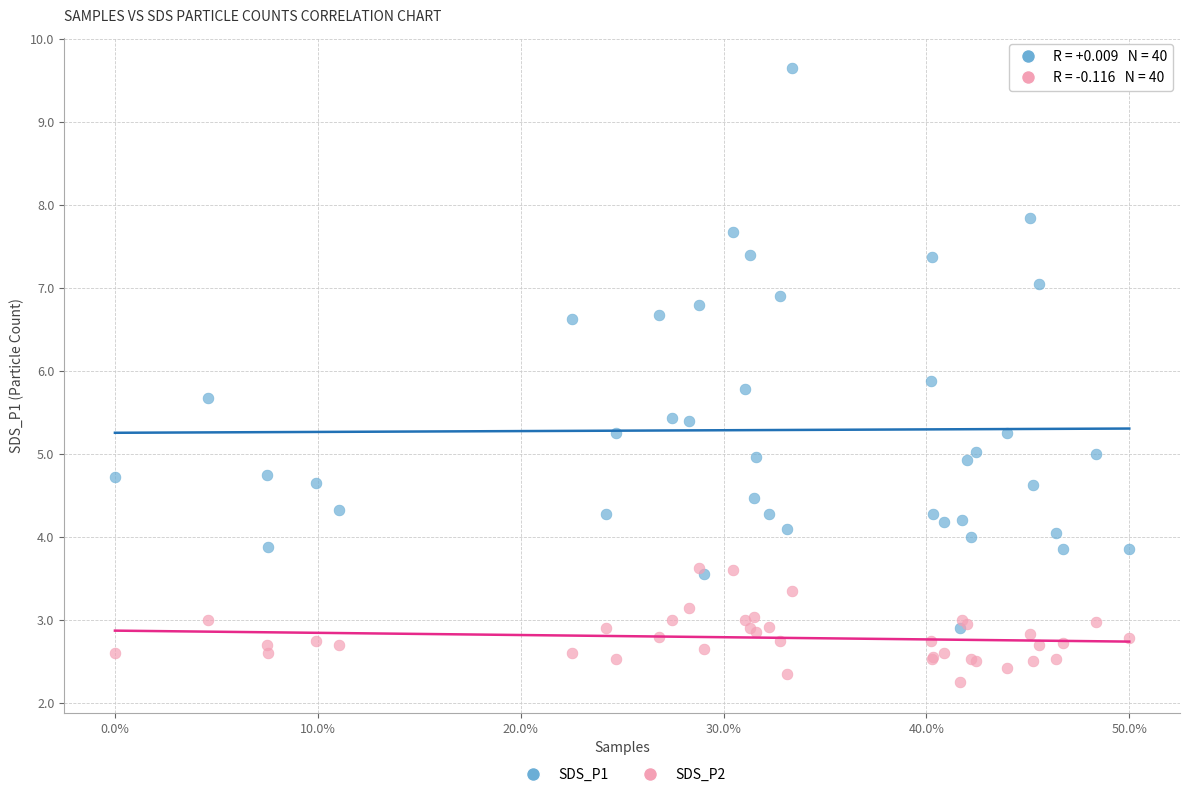

In the SDS_P1 series, what Y value is closest to 6?

5.9